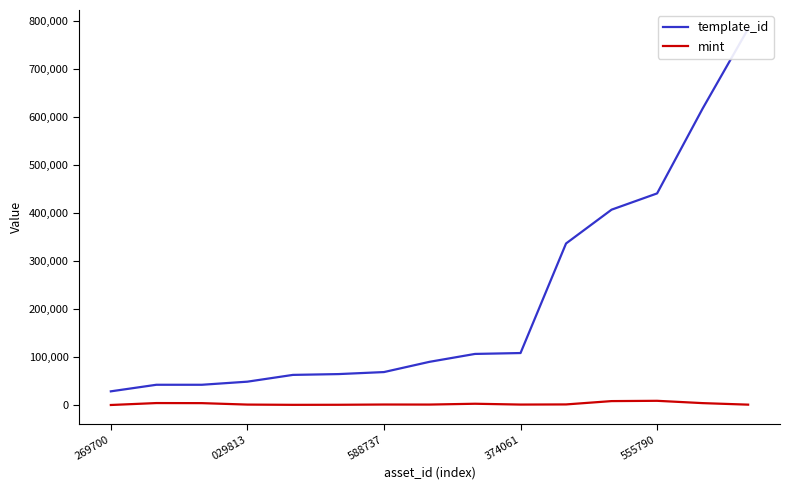

At 11, list the series in order from largest to smallest.

template_id, mint